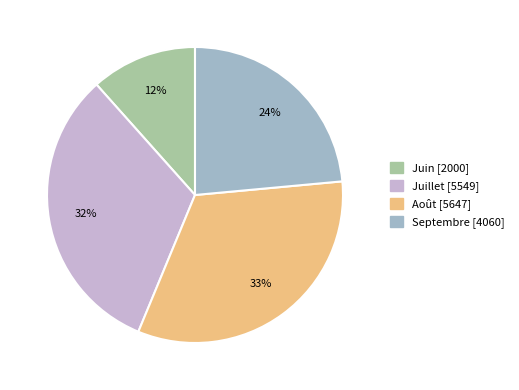

Is there a majority slice in this chart?

No